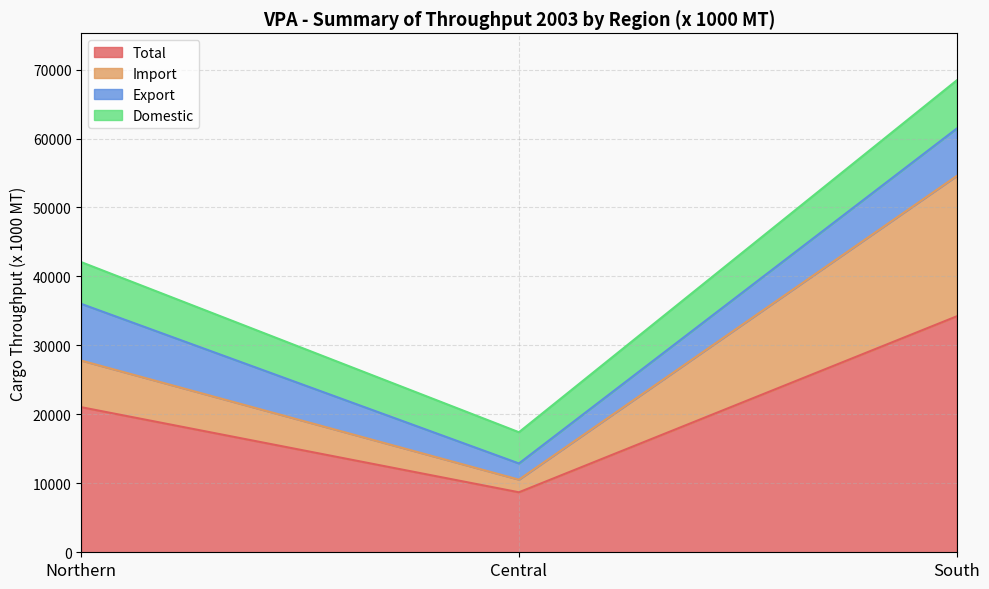

What is the label of the 2nd point from the left?

Central